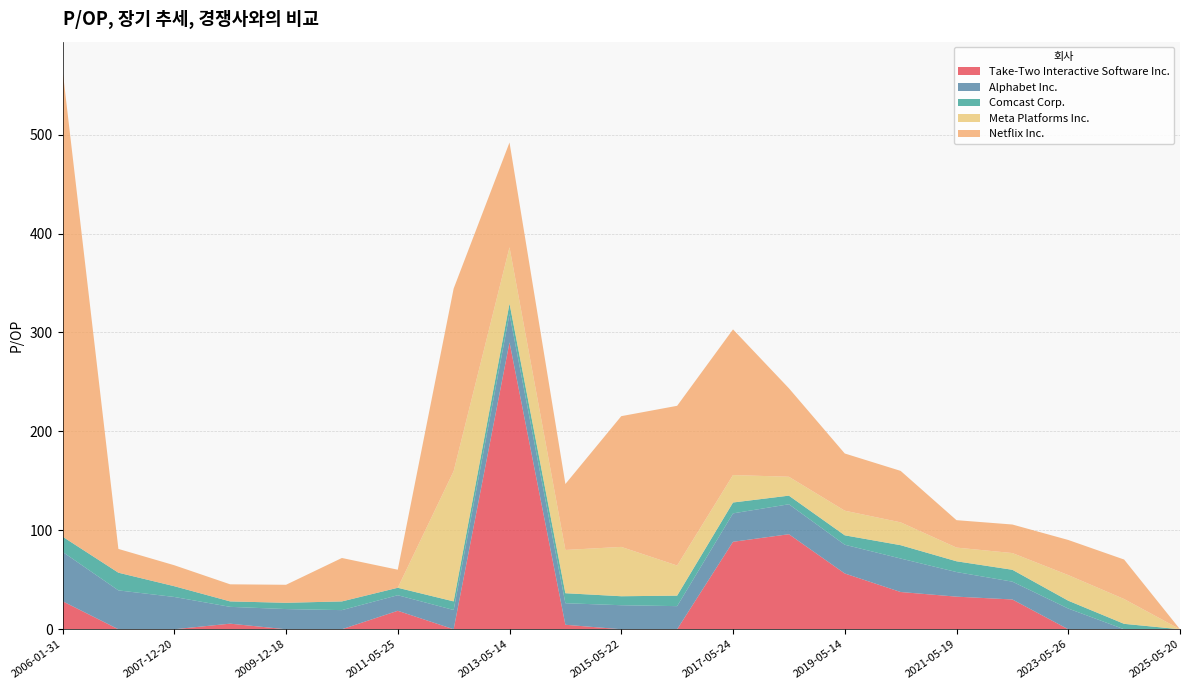

Reading left to right, extract all data points from this chart.

Take-Two Interactive Software Inc.: 2025-05-20=0.0	2024-05-22=0.0	2023-05-26=0.0	2022-05-17=30.1	2021-05-19=33.0	2020-05-22=37.6	2019-05-14=56.4	2018-05-17=96.1	2017-05-24=88.4	2016-05-19=0.0	2015-05-22=0.0	2014-05-14=4.5	2013-05-14=290.0	2012-05-23=0.0	2011-05-25=18.7	2010-12-20=0.0	2009-12-18=0.0	2008-12-19=5.7	2007-12-20=0.0	2007-02-28=0.0	2006-01-31=28.3
Alphabet Inc.: 2025-05-20=0.0	2024-05-22=0.0	2023-05-26=20.9	2022-05-17=18.0	2021-05-19=24.9	2020-05-22=33.9	2019-05-14=29.1	2018-05-17=30.3	2017-05-24=28.7	2016-05-19=23.4	2015-05-22=24.3	2014-05-14=21.8	2013-05-14=28.6	2012-05-23=19.5	2011-05-25=15.7	2010-12-20=19.3	2009-12-18=20.4	2008-12-19=17.0	2007-12-20=32.6	2007-02-28=39.3	2006-01-31=49.9
Comcast Corp.: 2025-05-20=0.0	2024-05-22=5.5	2023-05-26=7.9	2022-05-17=12.0	2021-05-19=10.9	2020-05-22=13.5	2019-05-14=9.5	2018-05-17=8.7	2017-05-24=11.0	2016-05-19=10.6	2015-05-22=9.1	2014-05-14=10.1	2013-05-14=10.6	2012-05-23=8.7	2011-05-25=7.5	2010-12-20=8.8	2009-12-18=6.3	2008-12-19=5.5	2007-12-20=10.9	2007-02-28=17.9	2006-01-31=15.4
Meta Platforms Inc.: 2025-05-20=0.0	2024-05-22=25.1	2023-05-26=25.9	2022-05-17=16.9	2021-05-19=13.8	2020-05-22=23.1	2019-05-14=24.9	2018-05-17=19.1	2017-05-24=27.8	2016-05-19=30.5	2015-05-22=49.9	2014-05-14=43.7	2013-05-14=56.9	2012-05-23=131.6	2011-05-25=0.0	2010-12-20=0.0	2009-12-18=0.0	2008-12-19=0.0	2007-12-20=0.0	2007-02-28=0.0	2006-01-31=0.0
Netflix Inc.: 2025-05-20=0.0	2024-05-22=39.9	2023-05-26=35.5	2022-05-17=28.9	2021-05-19=27.7	2020-05-22=52.0	2019-05-14=57.8	2018-05-17=89.5	2017-05-24=147.2	2016-05-19=161.4	2015-05-22=132.2	2014-05-14=66.7	2013-05-14=105.9	2012-05-23=184.6	2011-05-25=18.3	2010-12-20=43.9	2009-12-18=18.2	2008-12-19=17.3	2007-12-20=21.2	2007-02-28=24.0	2006-01-31=472.1